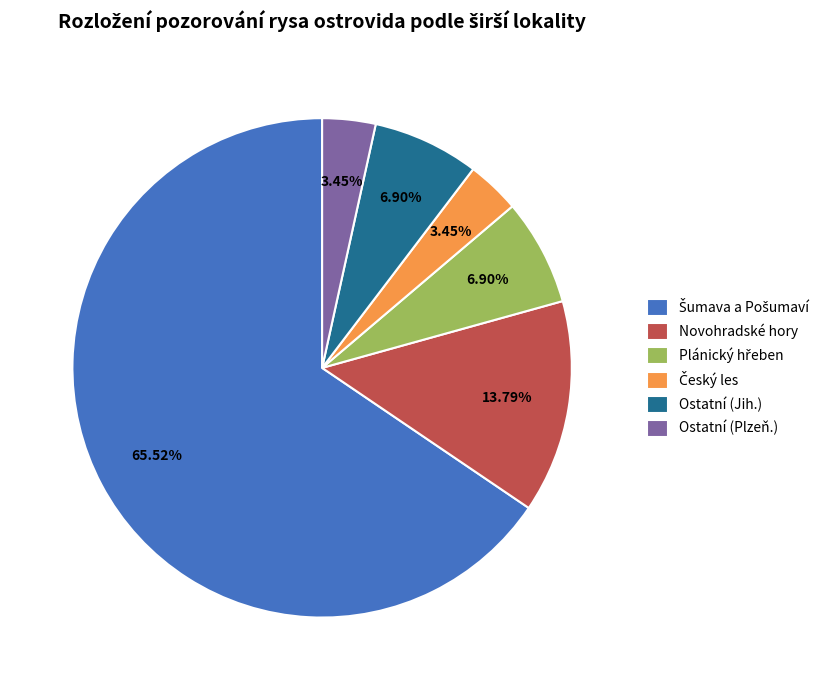

Between Ostatní (Plzeň.) and Ostatní (Jih.), which is larger?

Ostatní (Jih.)